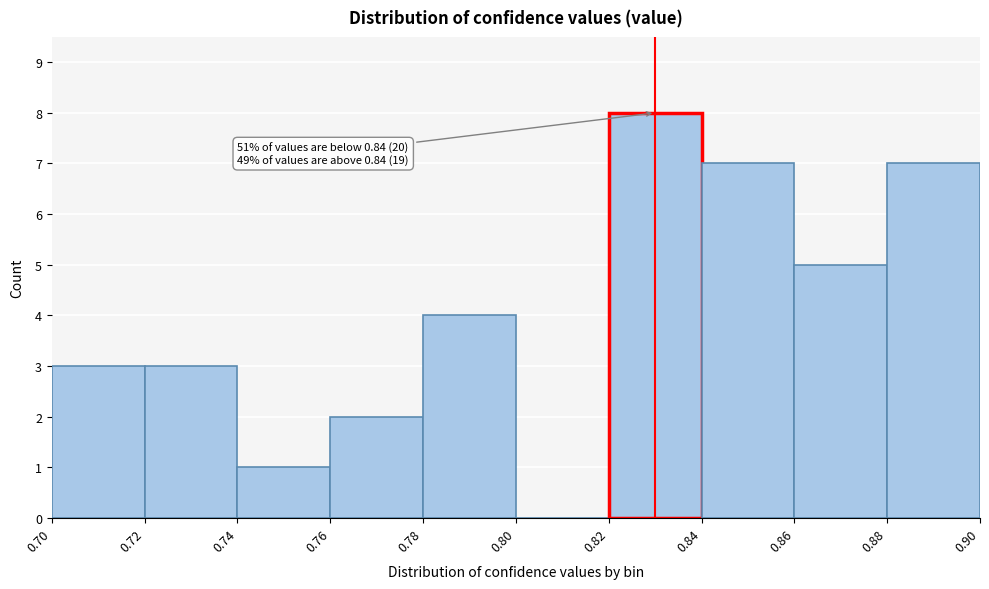

Over which range of the x-axis is the bar tallest?

0.82 to 0.84